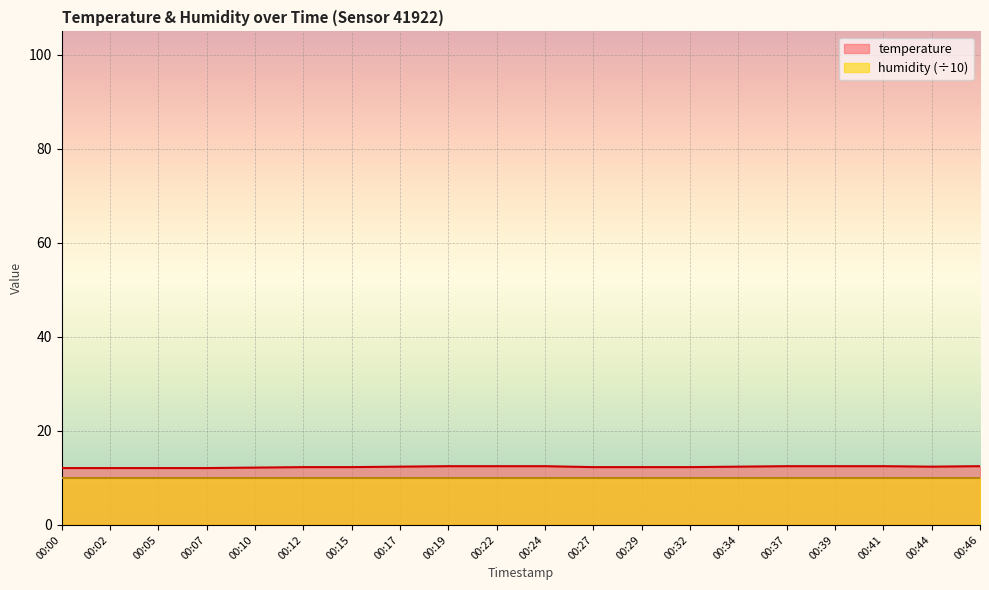

Count the values in the range 12 to 13.

20